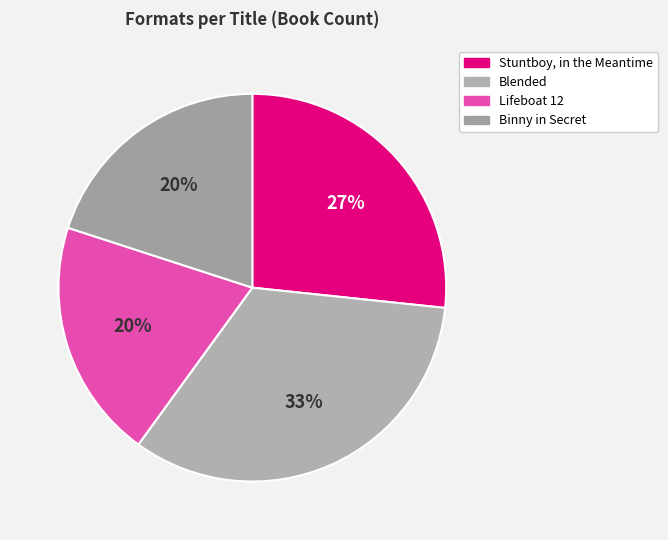

Which slice is the largest?

Blended